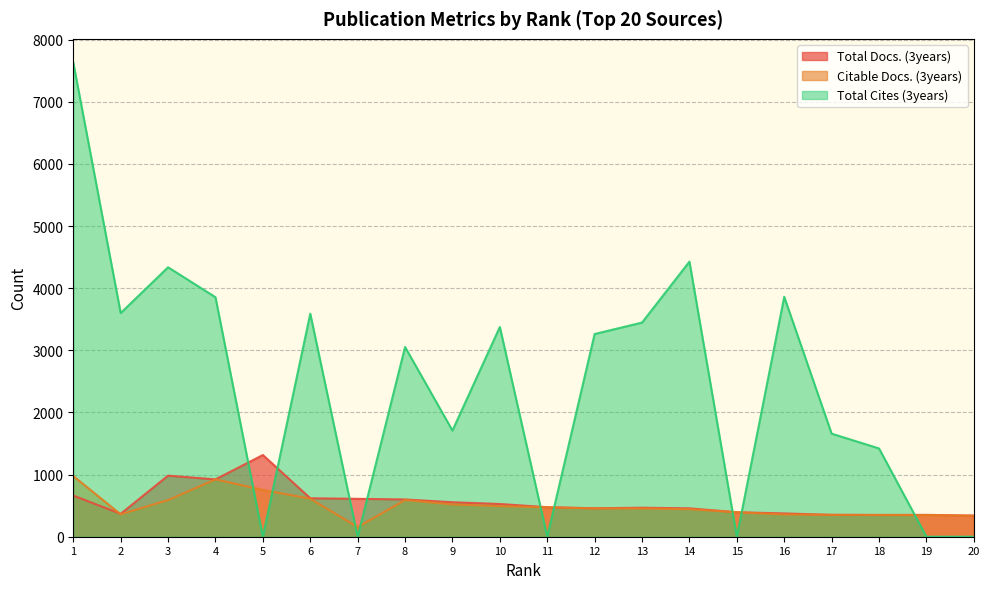

How many times do Citable Docs. (3years) and Total Cites (3years) cross each other?

9